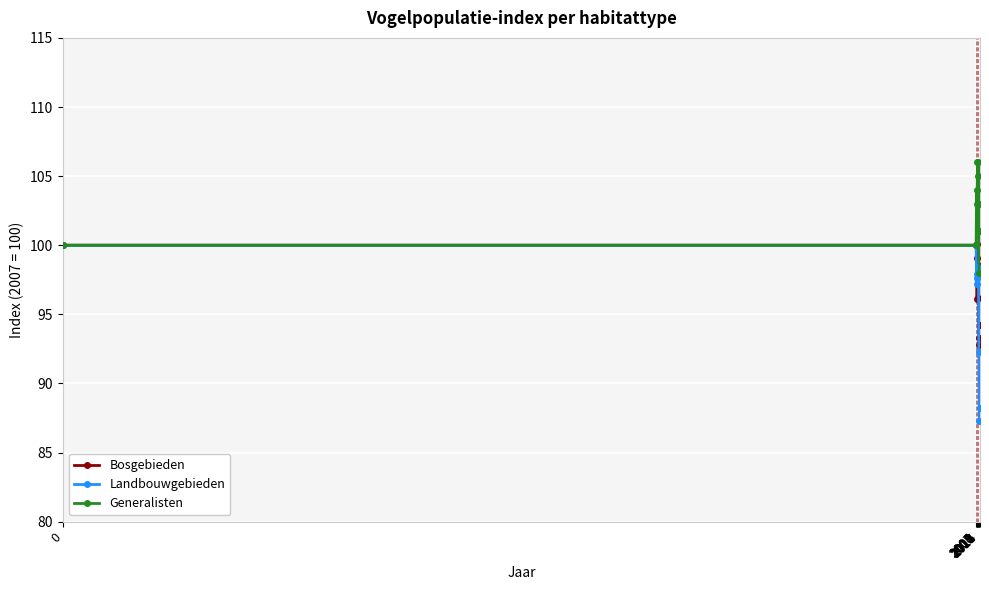

What is the difference between the Landbouwgebieden values at 2013 and 2009?

5.6